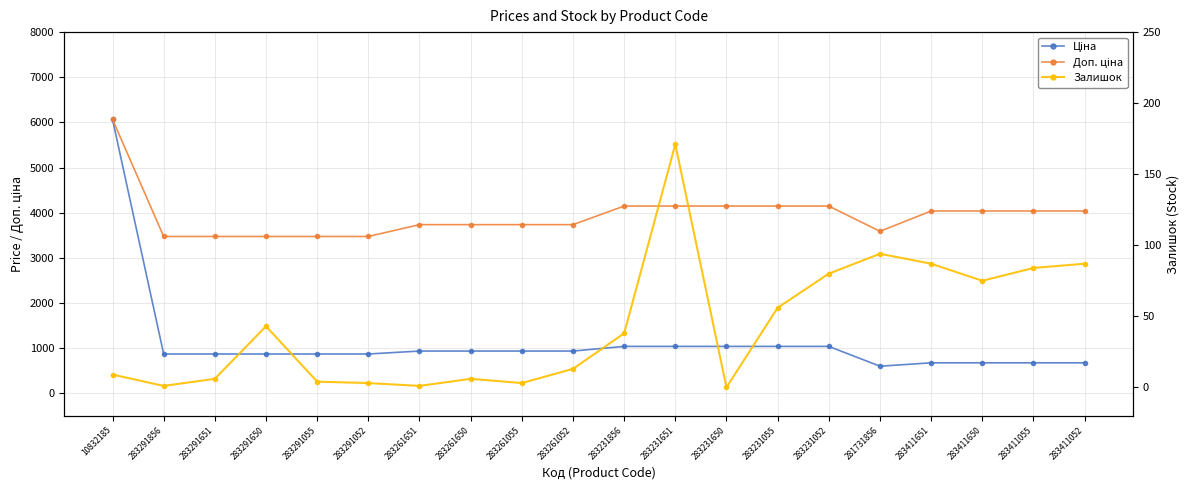

Which series has the largest total across all categories?

Доп. ціна